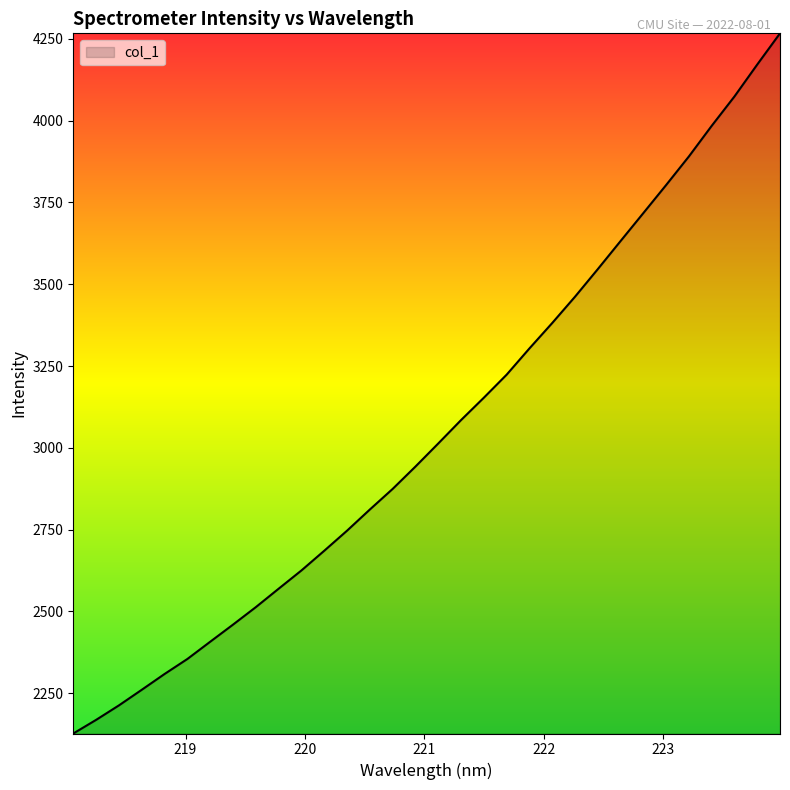

How many categories are shown in the chart?

32